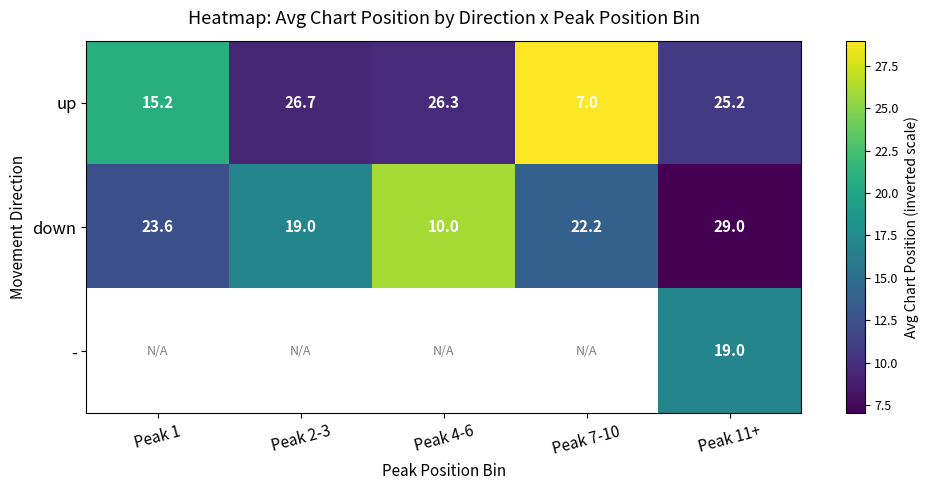

How many data points in down are above 22?

3